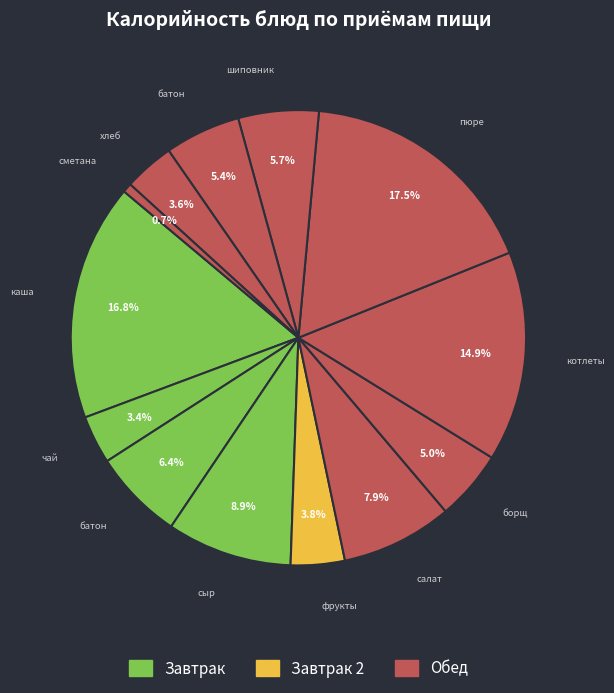

How many slices are in this pie chart?

13